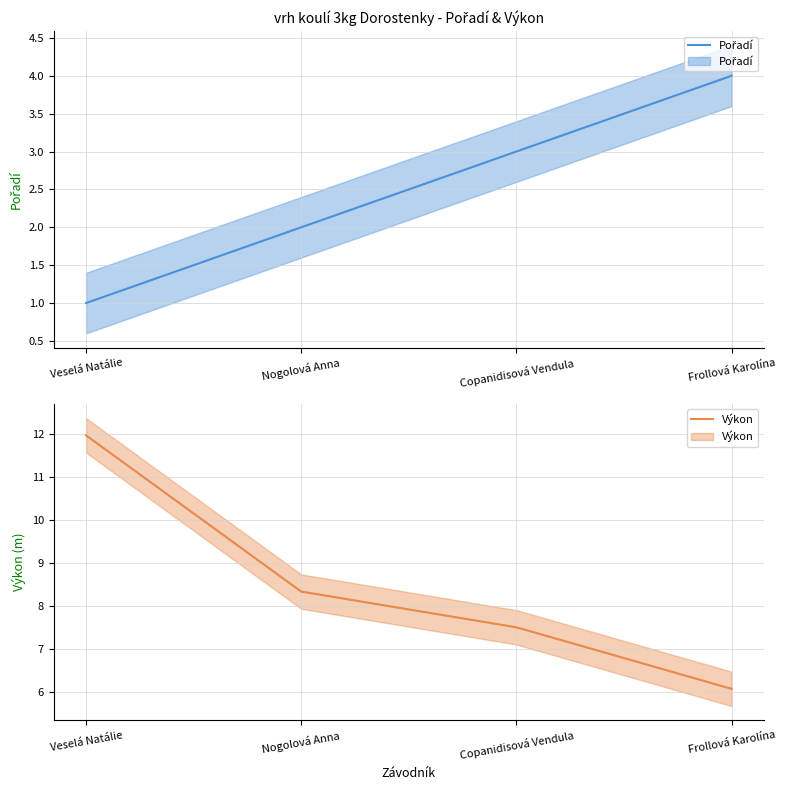

Reading left to right, extract all data points from this chart.

Pořadí: 1.0	2.0	3.0	4.0
Výkon: 12.0	8.3	7.5	6.1